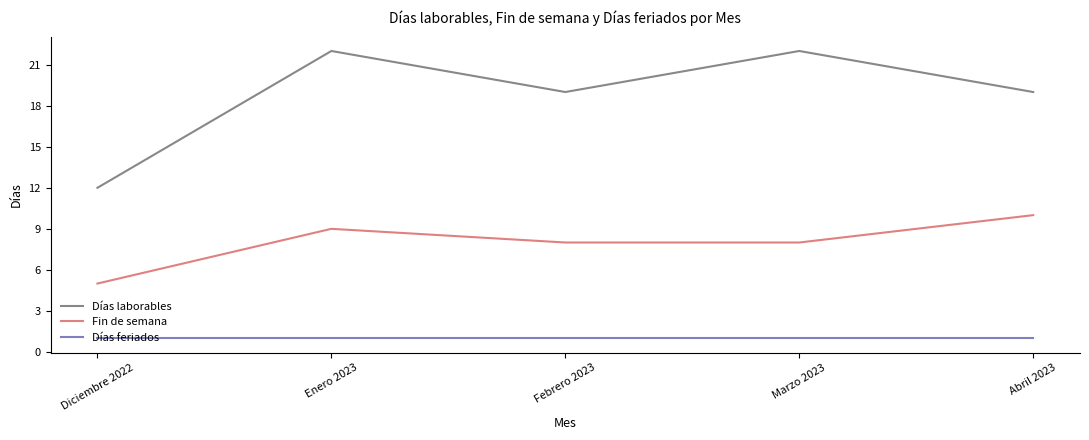

What position from the left is Abril 2023?

5